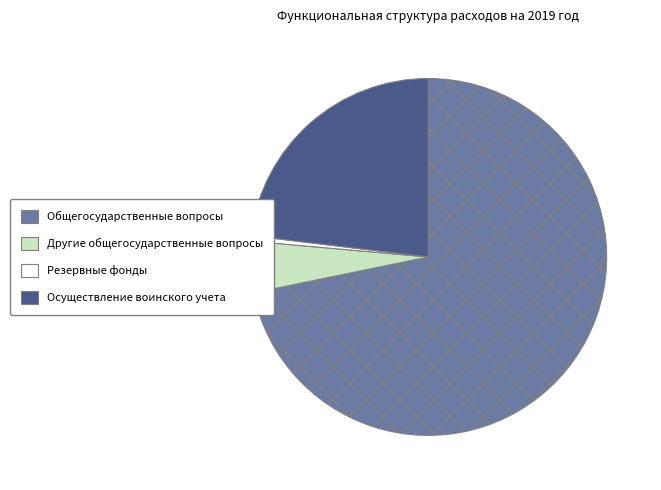

Does any single category account for the majority?

Yes